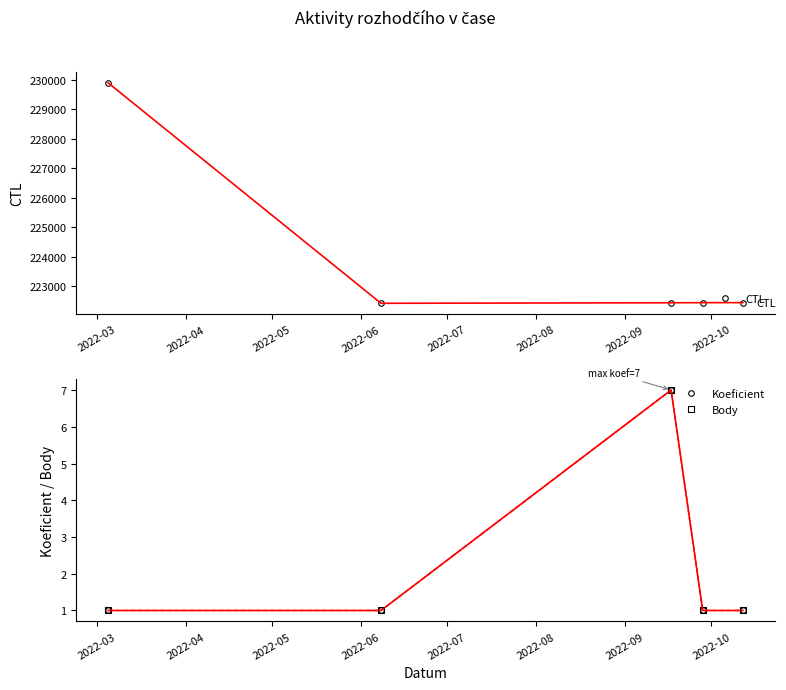

At how many categories does at least one series exceed 128445?

5